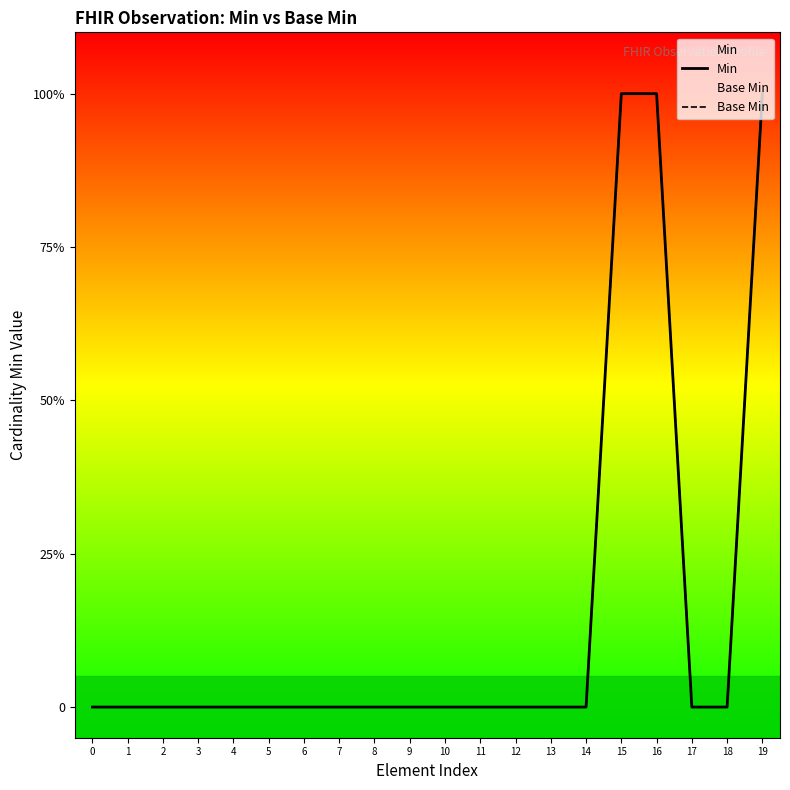

True or false: Min has more than 1 points higher than both neighbors.

False